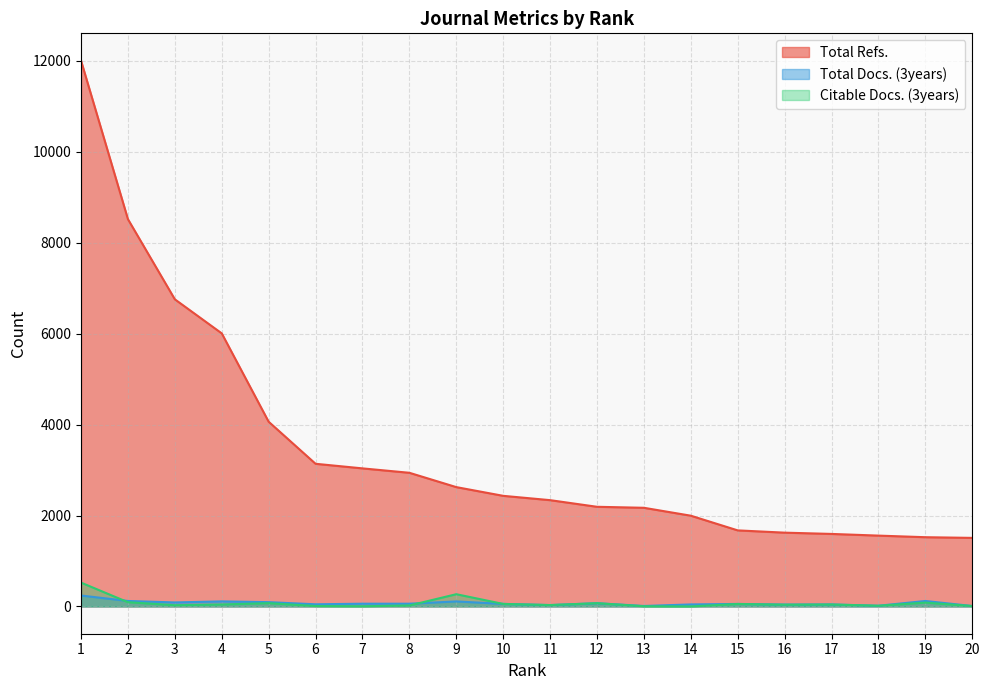

Reading left to right, list all the values displayed in this chart.

Total Refs.: 12007	8519	6756	6007	4063	3138	3037	2940	2625	2433	2338	2192	2170	1996	1673	1623	1595	1558	1523	1508
Total Docs. (3years): 240	120	88	111	94	47	60	60	110	56	30	71	10	44	55	41	44	15	120	9
Citable Docs. (3years): 524	93	27	43	72	9	4	21	269	55	30	71	4	0	54	38	42	15	84	9